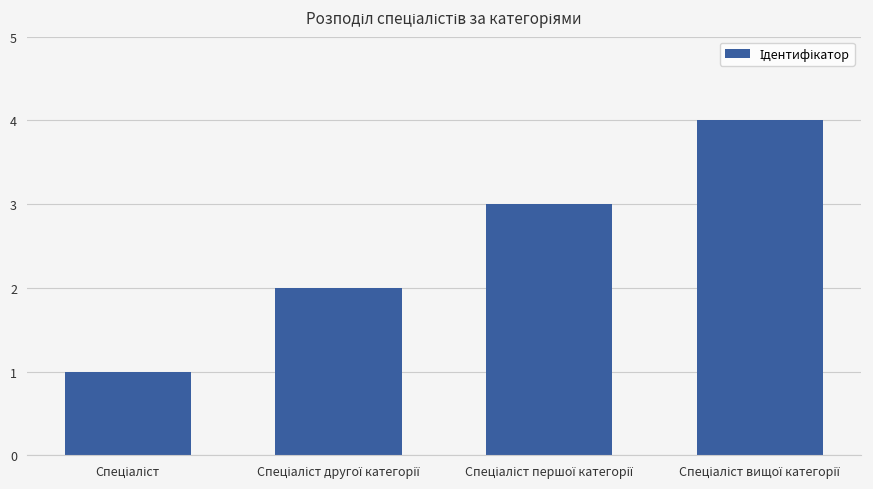

What is the greatest value displayed?

4